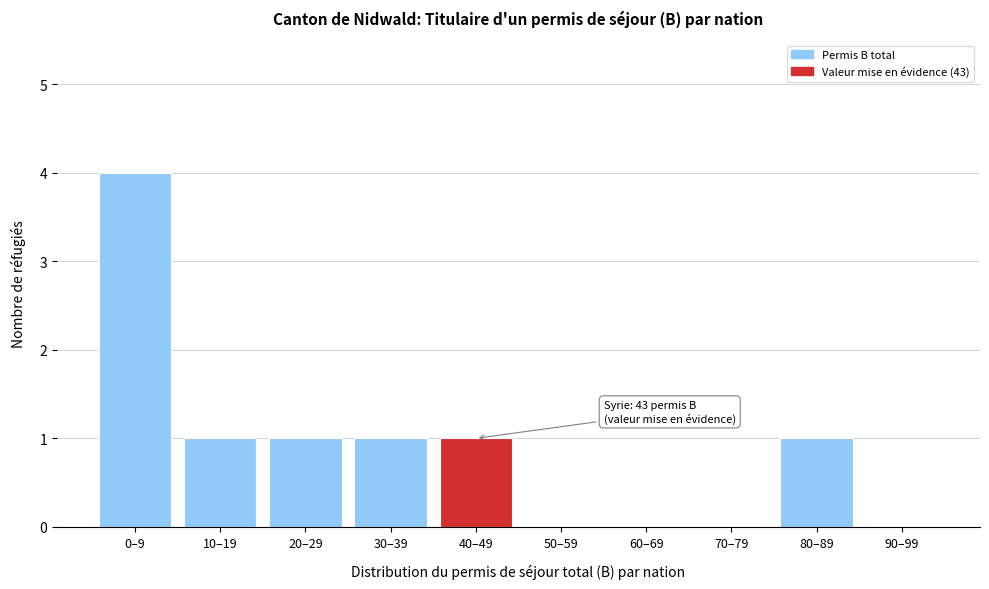

Reading left to right, what are all the values shown in this chart?

0–9=4	10–19=1	20–29=1	30–39=1	40–49=1	50–59=0	60–69=0	70–79=0	80–89=1	90–99=0